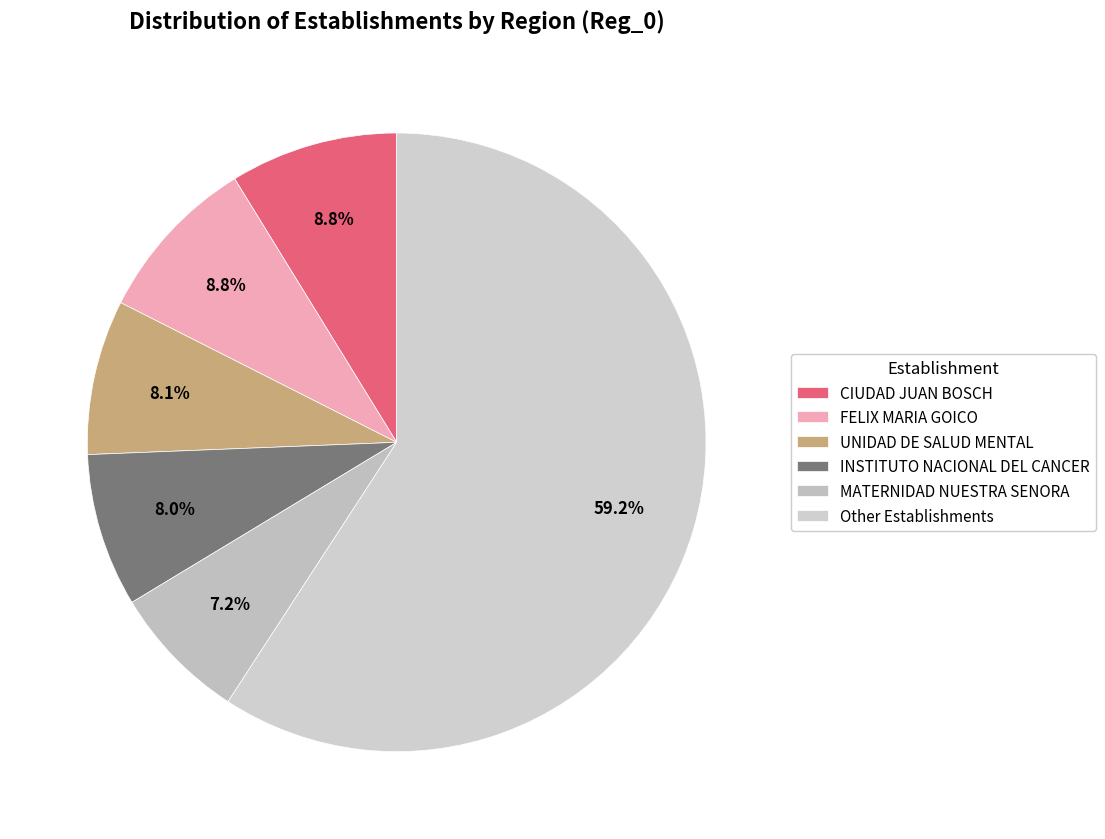

Is there a majority slice in this chart?

Yes